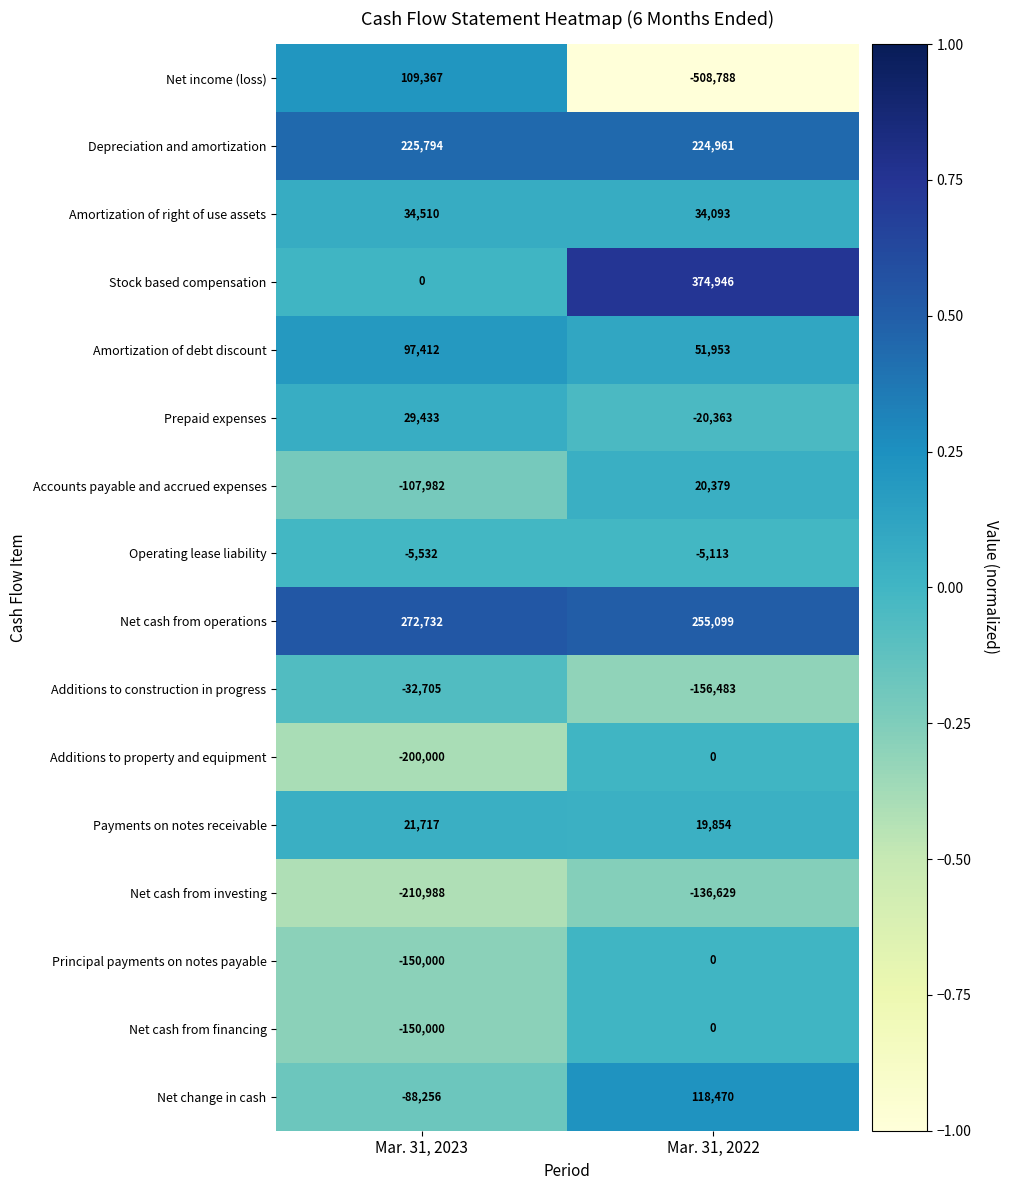

Rank the categories by Additions to construction in progress value from lowest to highest.

Mar. 31, 2022, Mar. 31, 2023